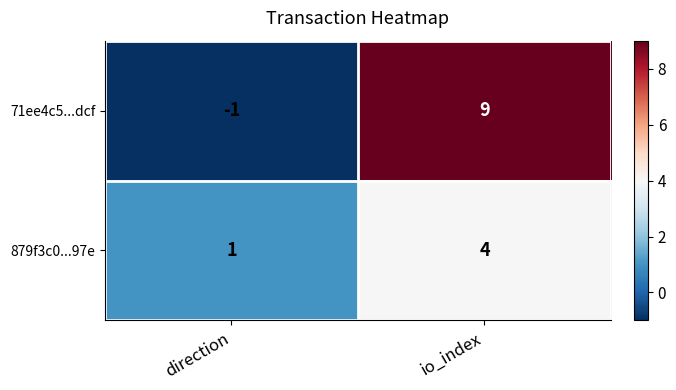

Which series has the largest range (max minus min)?

71ee4c5...dcf